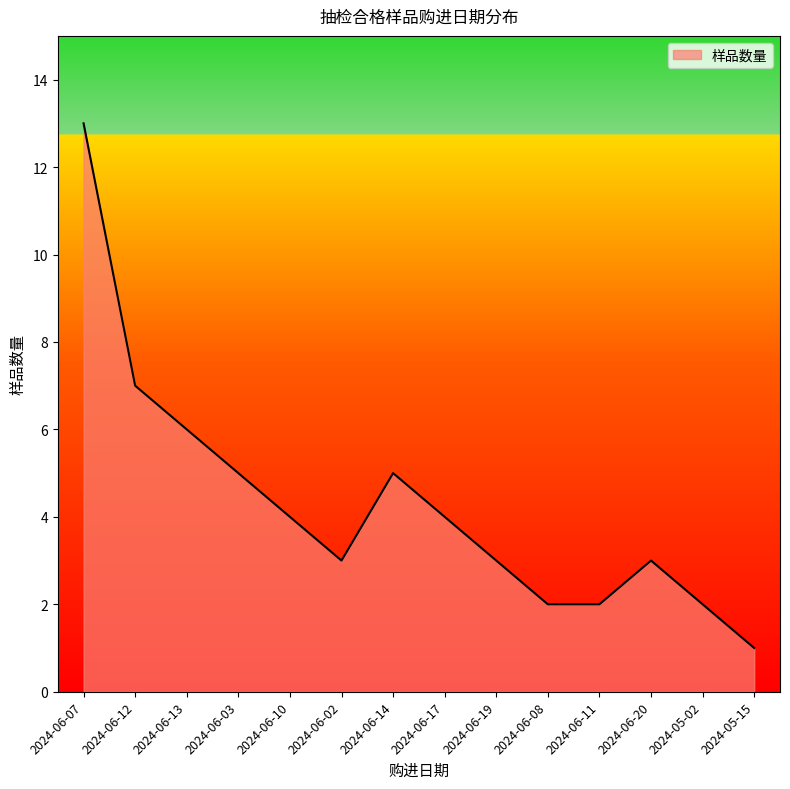

How many series are shown in this chart?

1